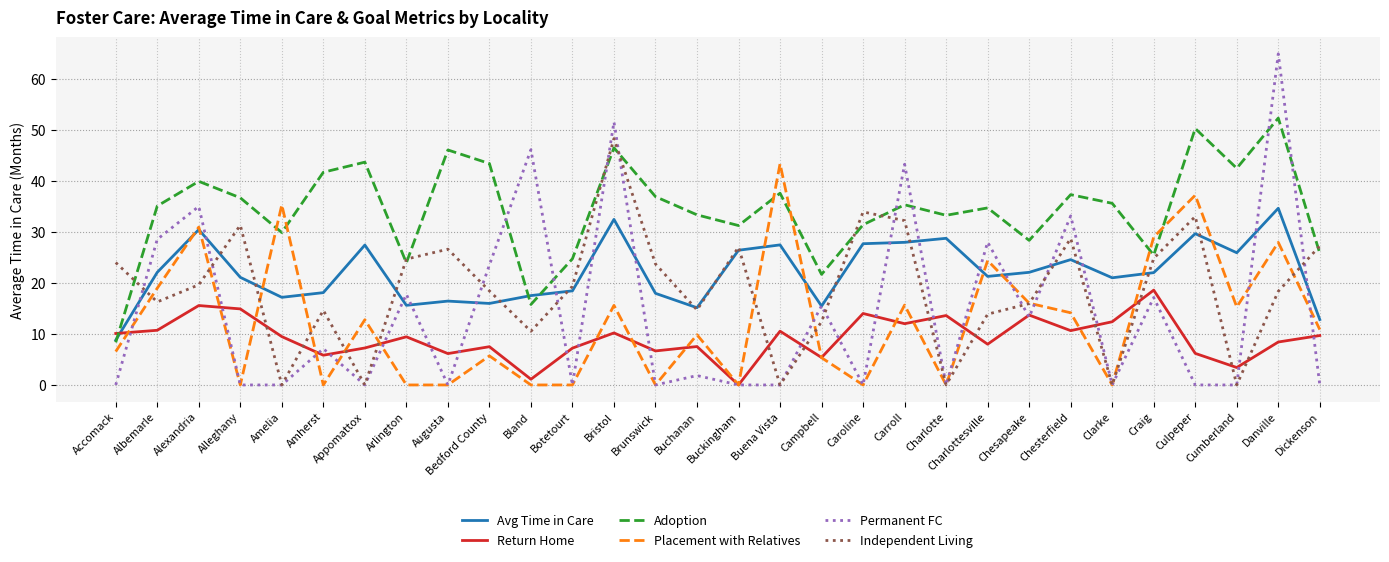

Which series has the largest range (max minus min)?

Permanent FC